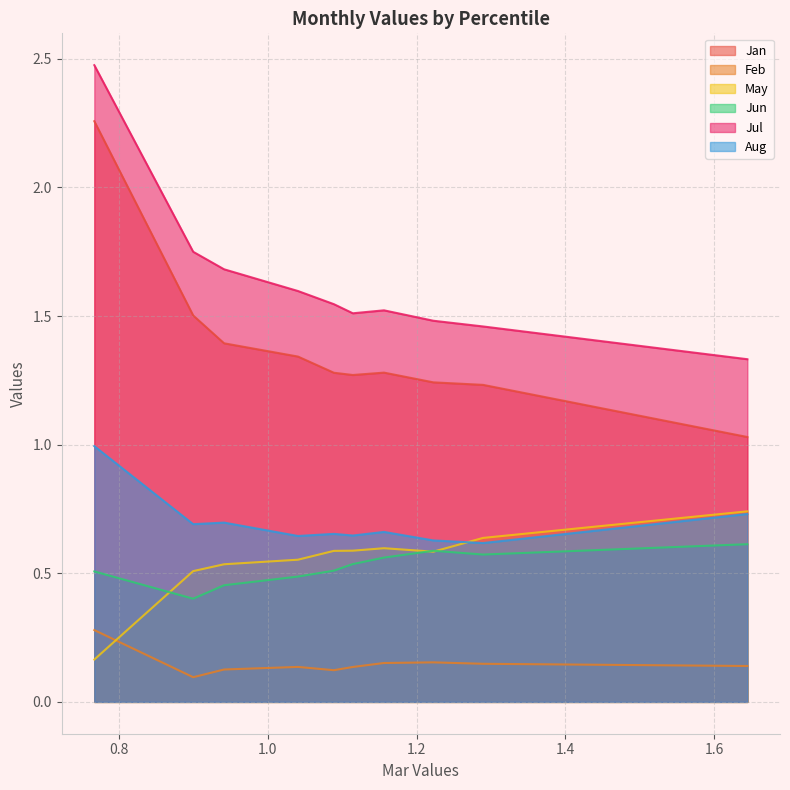

Reading left to right, list all the values displayed in this chart.

Jan: 2.3	1.5	1.4	1.3	1.3	1.3	1.3	1.2	1.2	1.0
Feb: 0.3	0.1	0.1	0.1	0.1	0.1	0.2	0.2	0.1	0.1
May: 0.2	0.5	0.5	0.6	0.6	0.6	0.6	0.6	0.6	0.7
Jun: 0.5	0.4	0.5	0.5	0.5	0.5	0.6	0.6	0.6	0.6
Jul: 2.5	1.7	1.7	1.6	1.5	1.5	1.5	1.5	1.5	1.3
Aug: 1.0	0.7	0.7	0.6	0.7	0.6	0.7	0.6	0.6	0.7